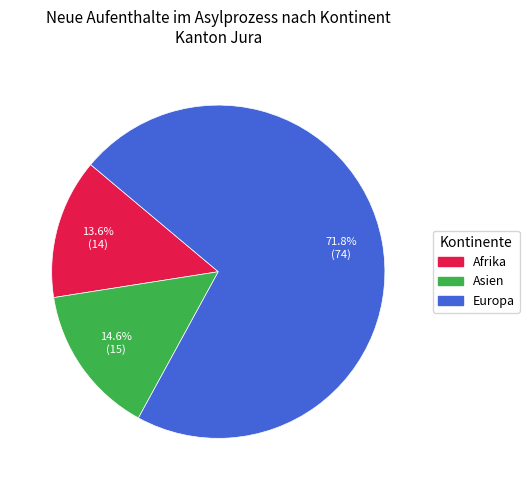

Is there any slice that represents more than half of the pie?

Yes